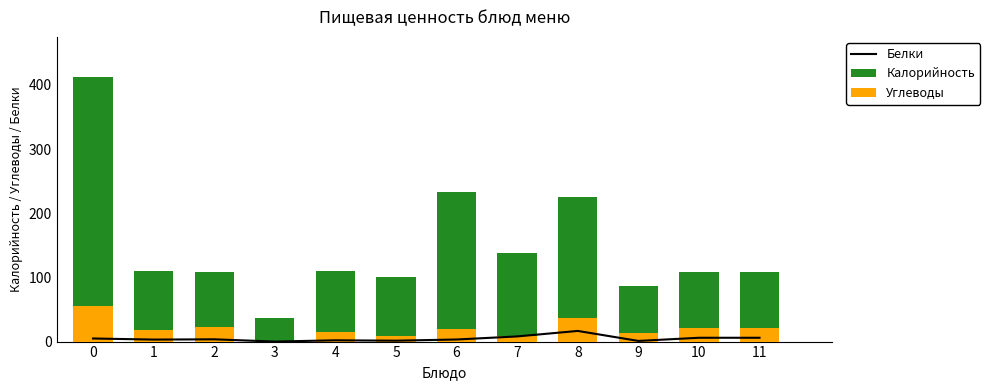

Rank the series by their maximum value, from lowest to highest.

Белки, Углеводы, Калорийность